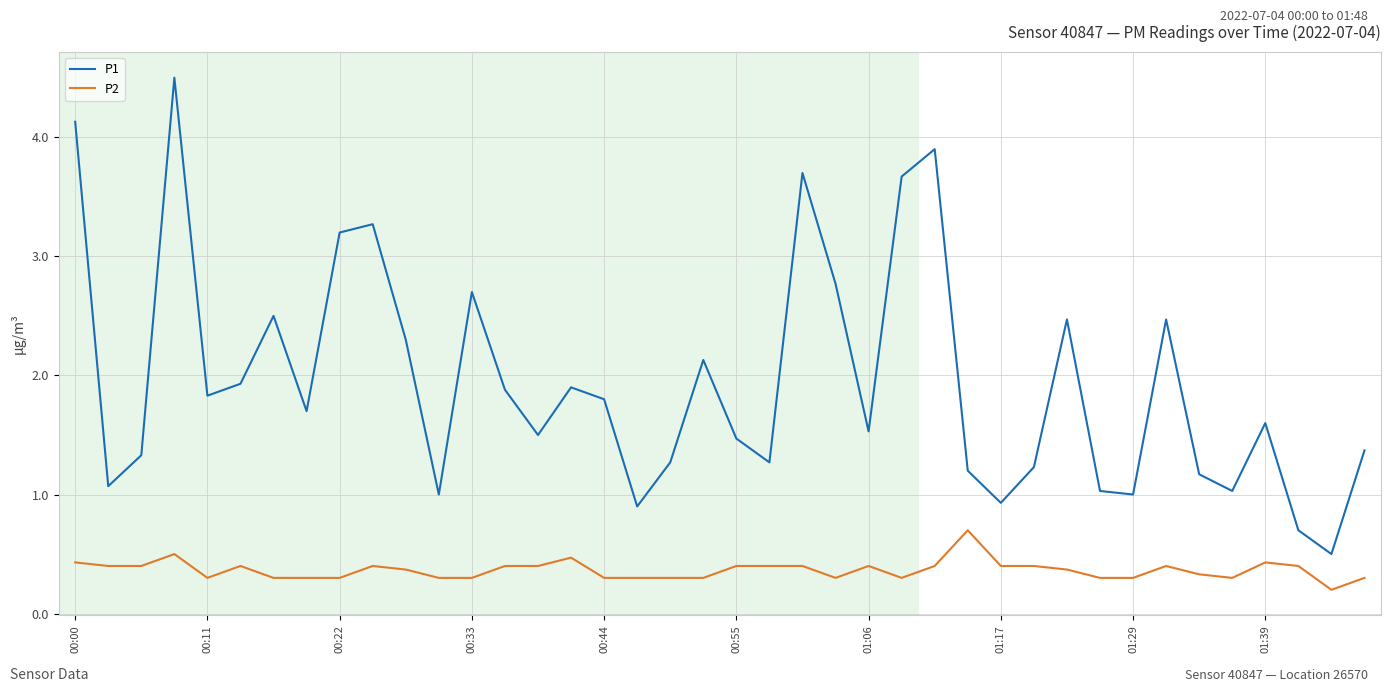

What is the maximum value shown in the chart?

4.5